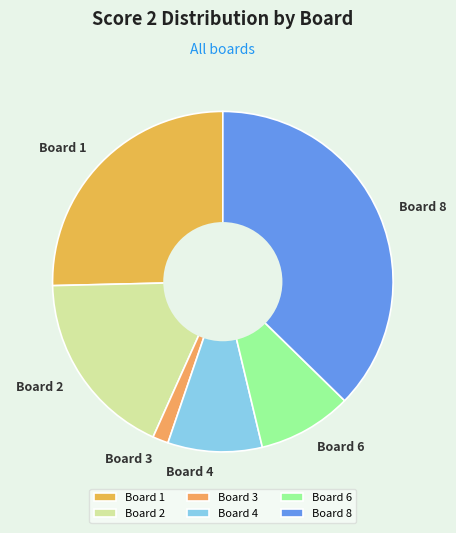

Which slice is the smallest?

Board 3